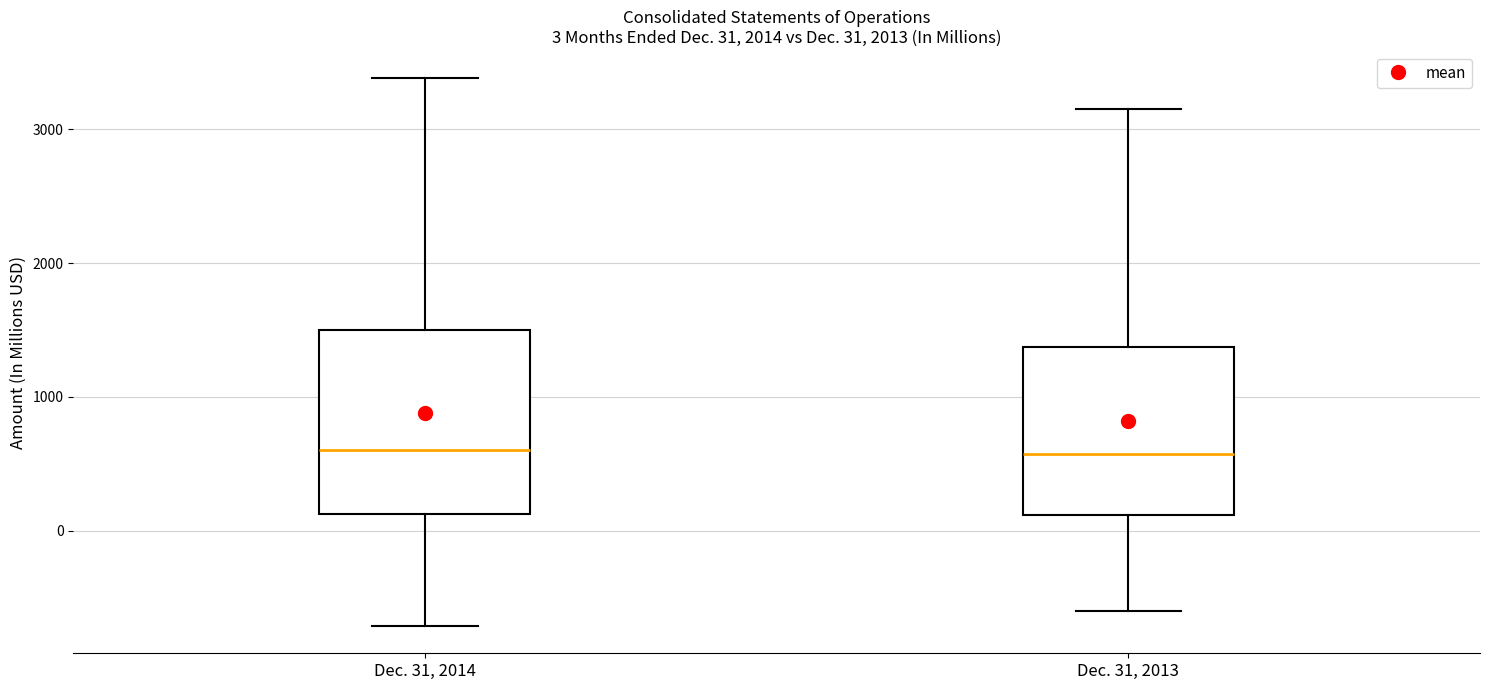

Which box is the tallest, from its lower edge to its upper edge?

Dec. 31, 2014